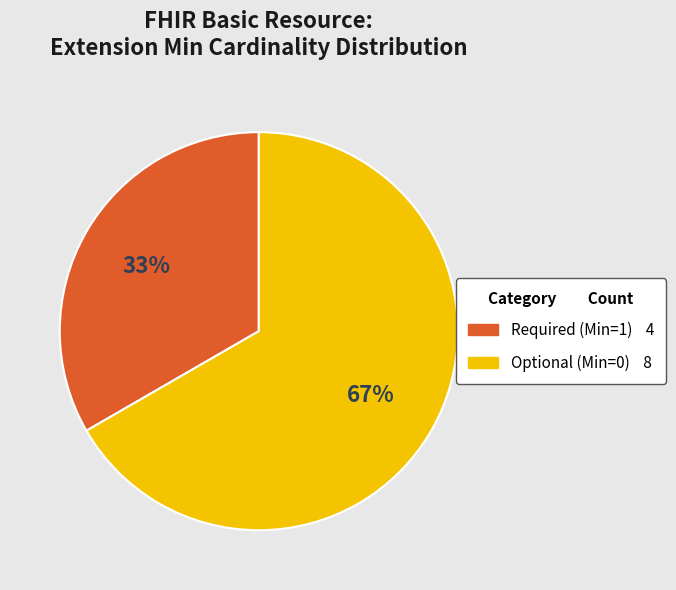

To the nearest percent, what is the average slice percentage?

50%